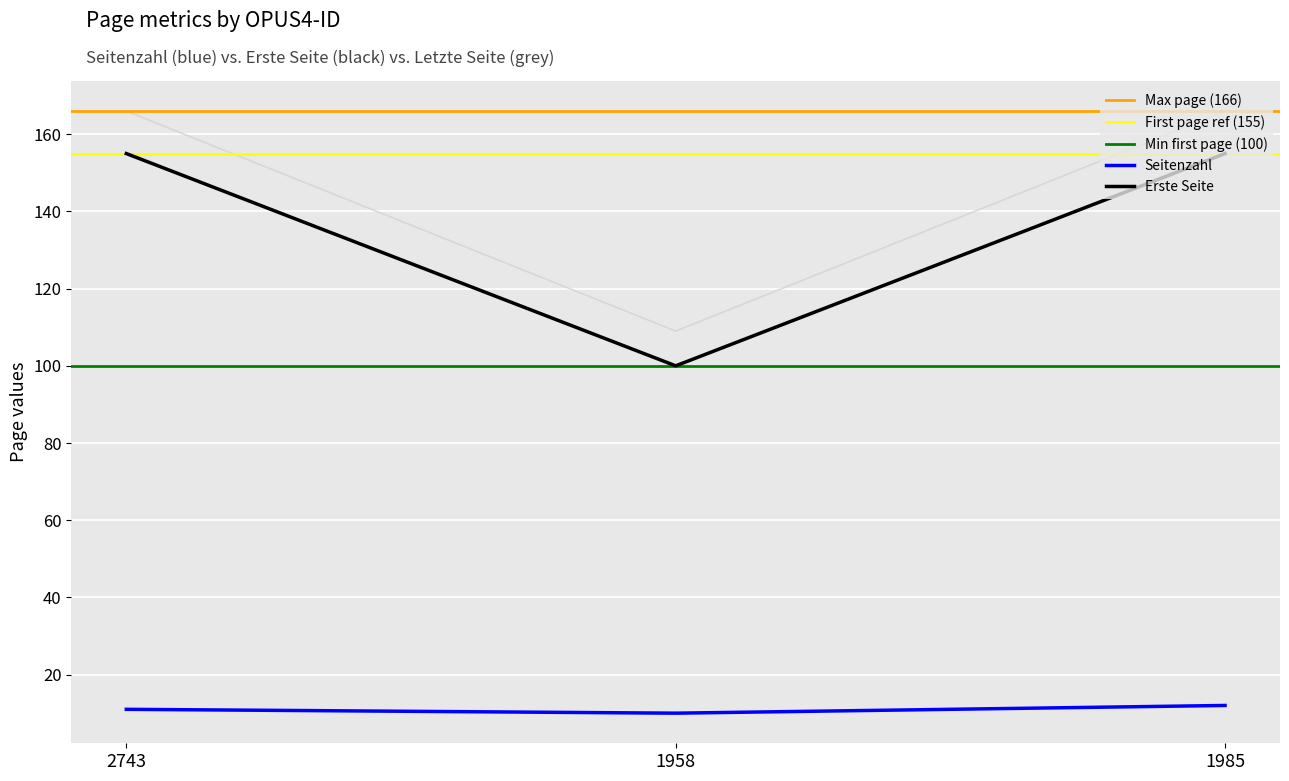

What is the label of the 1st point from the right?

1985